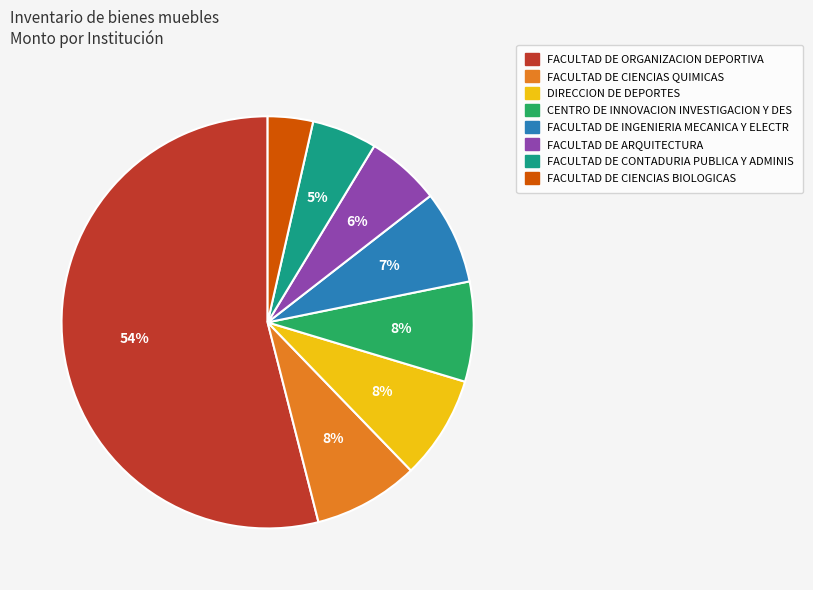

Is there a majority slice in this chart?

Yes